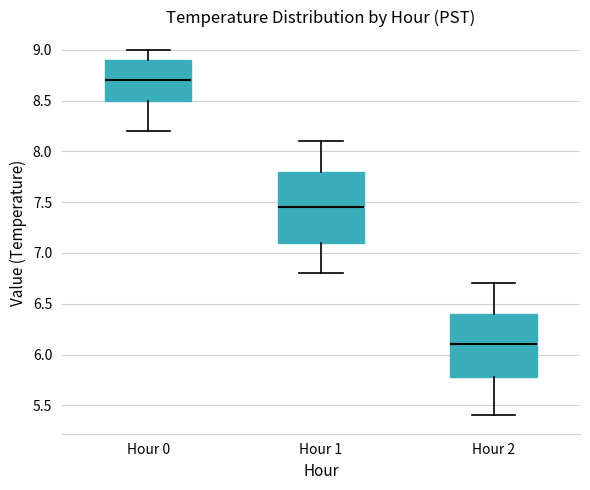

Comparing the boxes themselves (not the whiskers), which one is the tallest?

Hour 1